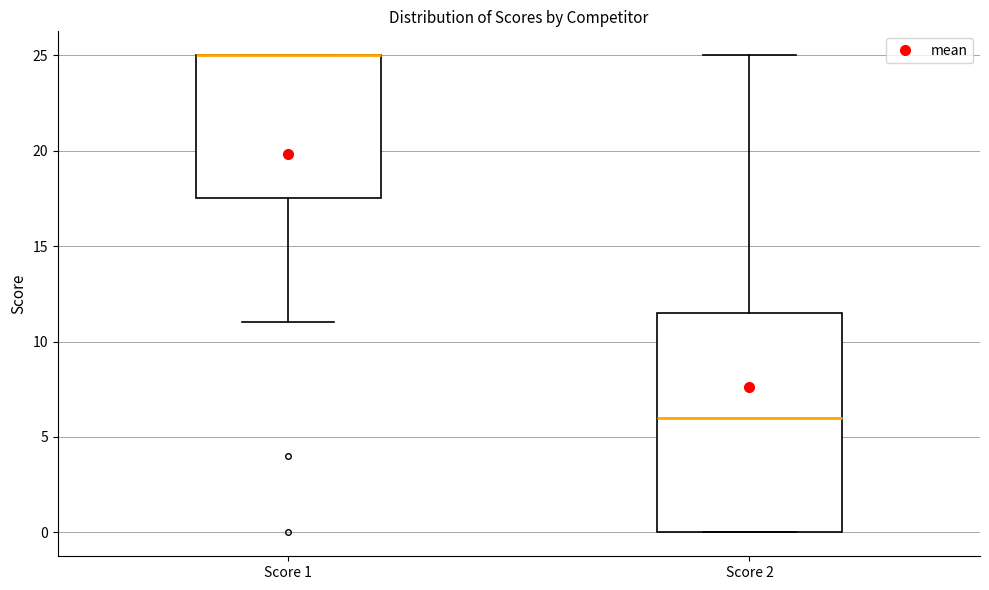

Reading left to right, transcribe this box plot: for each box, give where its median line is, the range the box spans, and where its two whiskers end, as read against the y-axis. The values are not printed on the chart, so give them approximately, as read against the axis.

Score 1: median 25.0 (drawn on the box's upper edge), box 17.5 to 25.0, whiskers 11.0 to 25.0
Score 2: median 6.0, box 0.0 to 11.5, whiskers 0.0 to 25.0